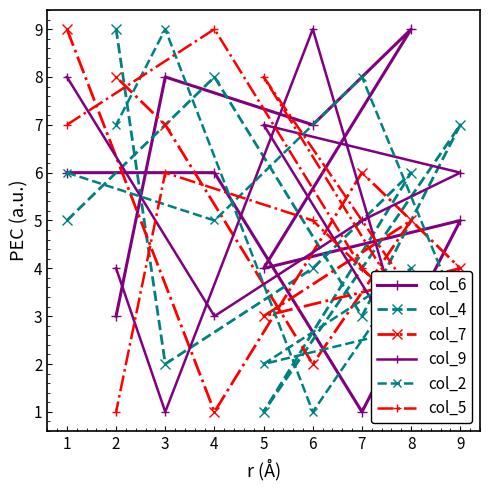

How many data points does each series have?

9